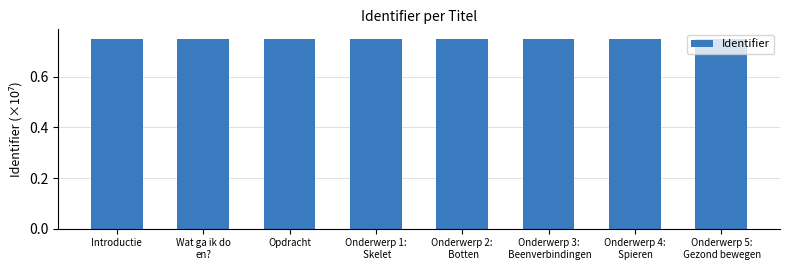

The chart shows a value of 0.4 at Introductie. True or false?

False